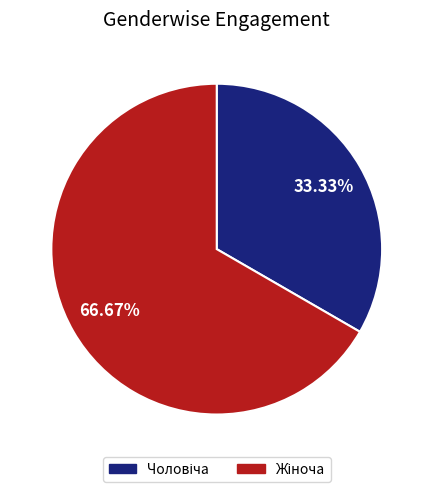

Does any single category account for the majority?

Yes